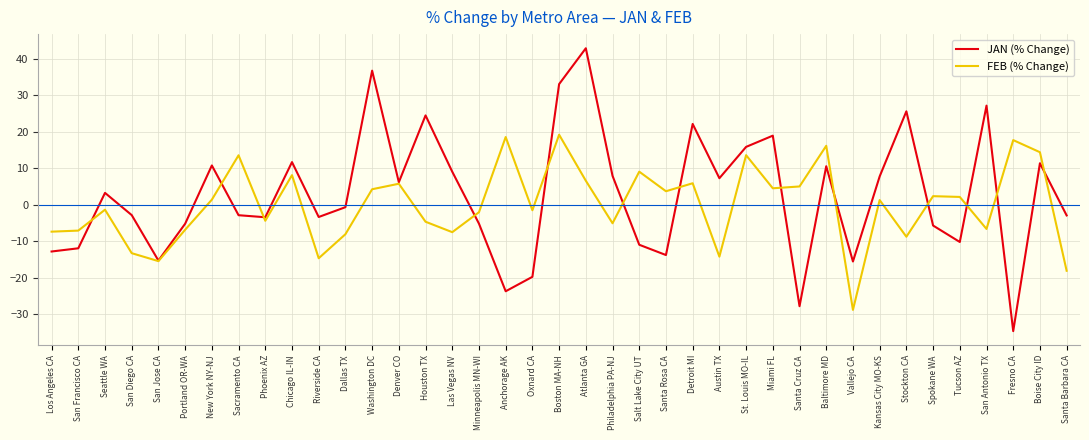

How many values in the FEB (% Change) series are below 1?

19